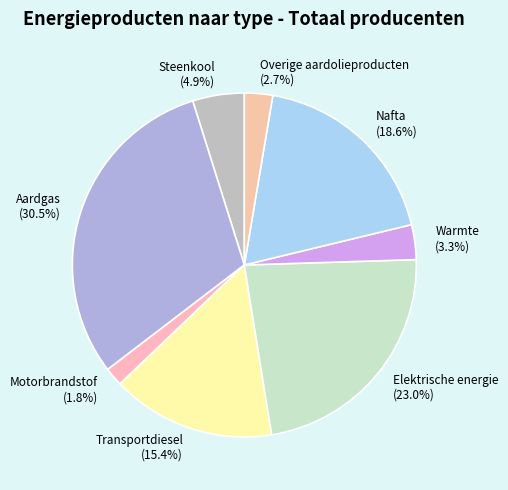

Approximately how many times larger is the value at Transportdiesel compared to Aardgas?

0.5